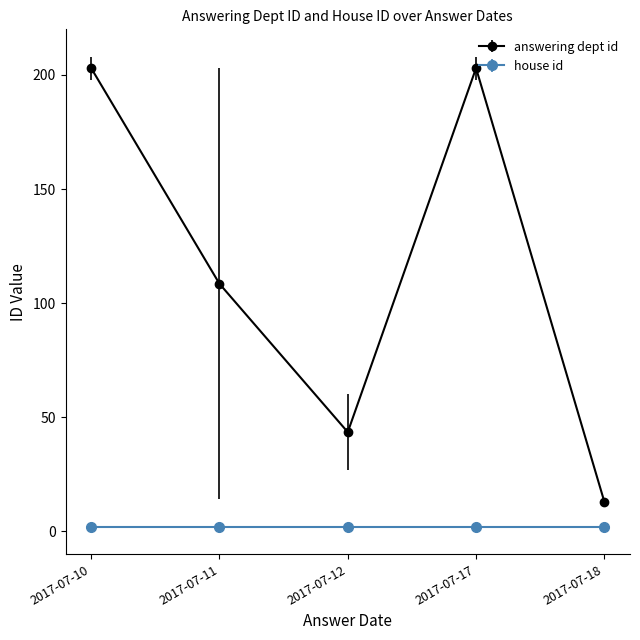

Is it true that answering dept id equals 19.1 at 2017-07-12?

False